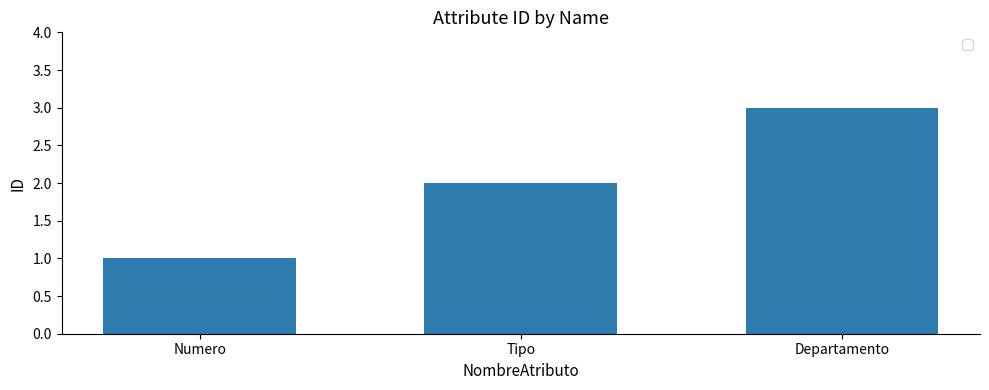

What is the difference between the maximum and minimum values?

2